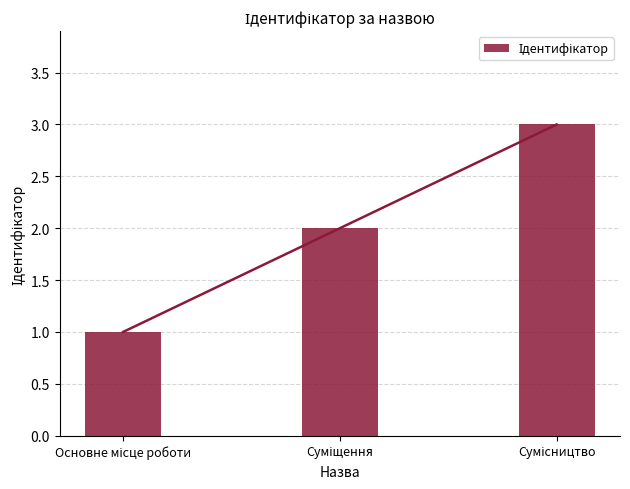

Is it true that the value at Основне місце роботи is 2?

False